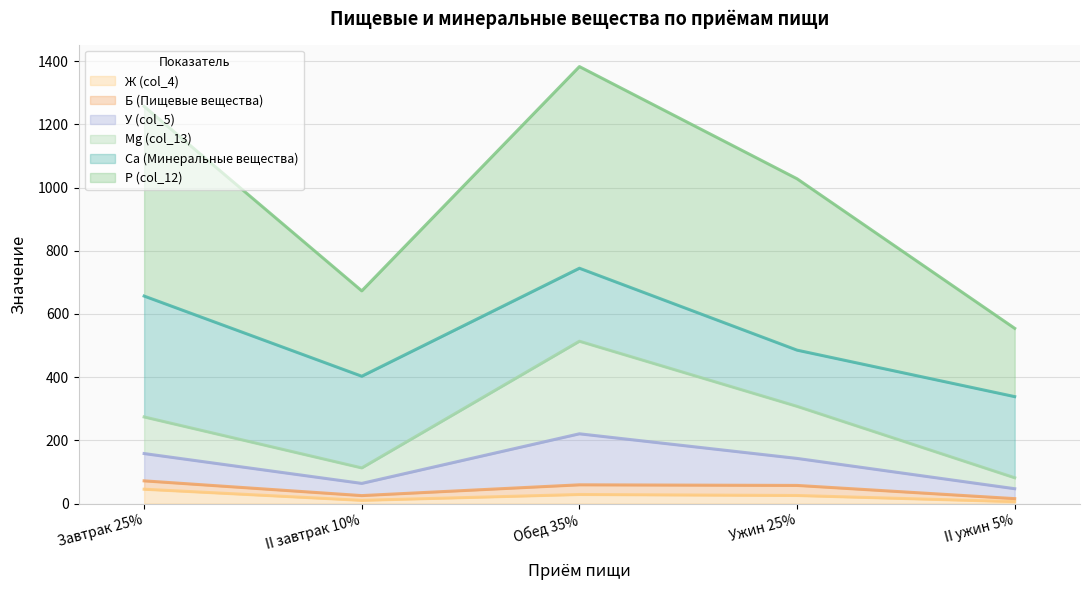

Which series has the largest range (max minus min)?

Р (col_12)